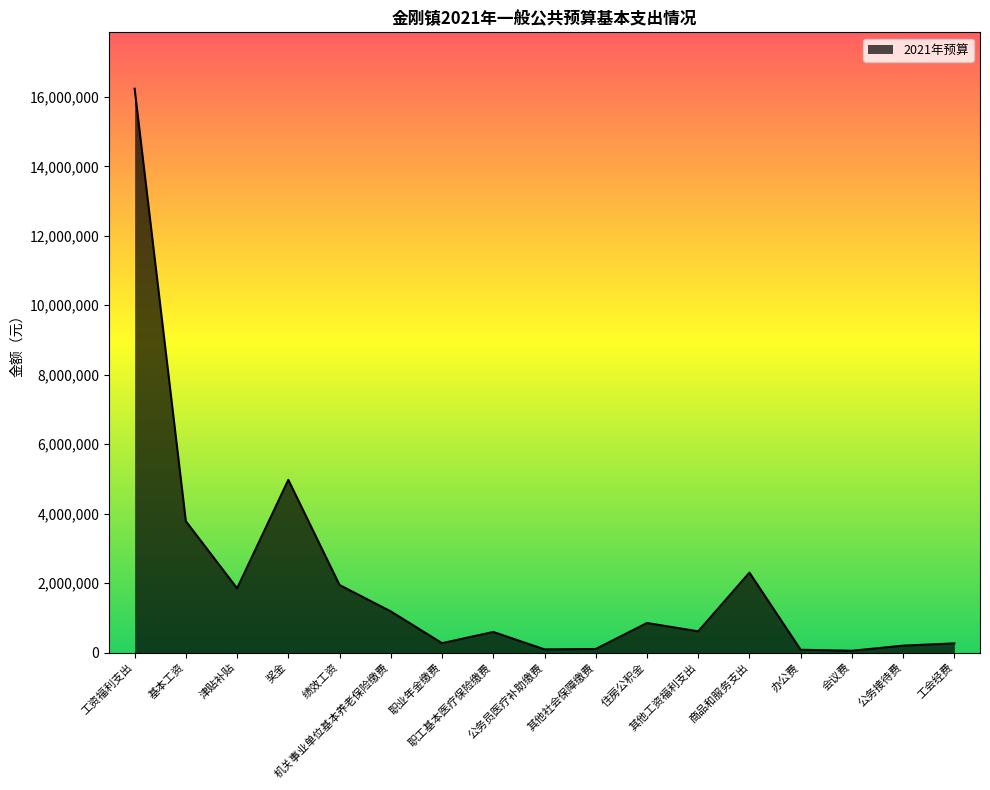

The chart shows a value of 50000 at 会议费. True or false?

True